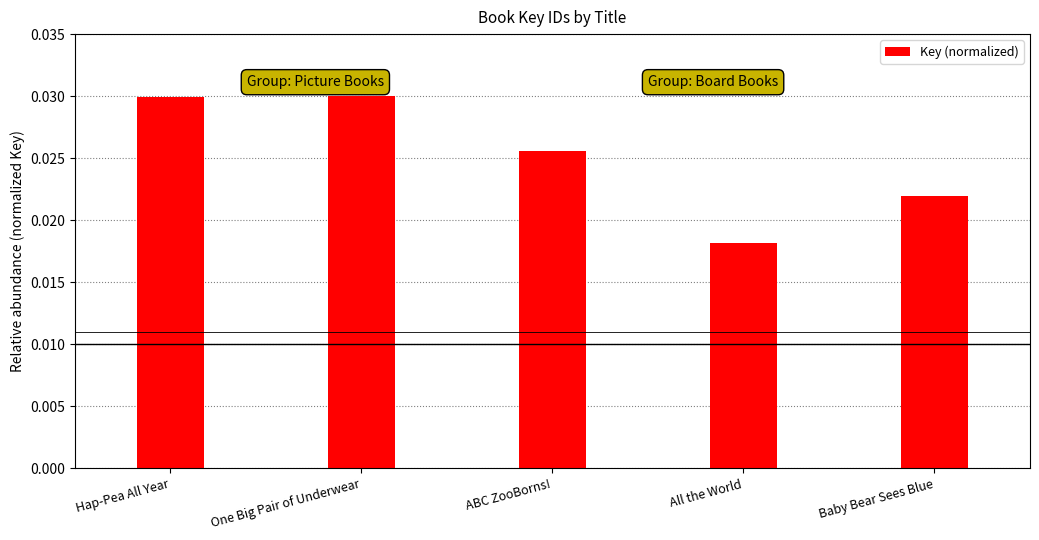

What is the label of the 4th bar from the right?

One Big Pair of Underwear